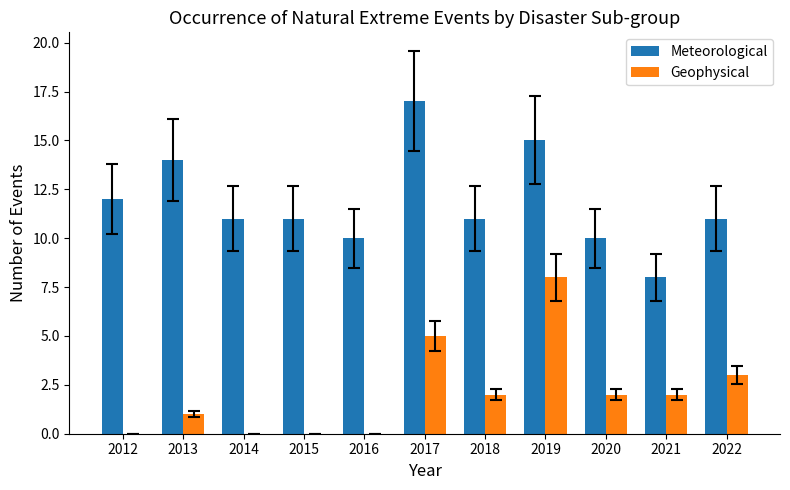

Which series has the largest total across all categories?

Meteorological